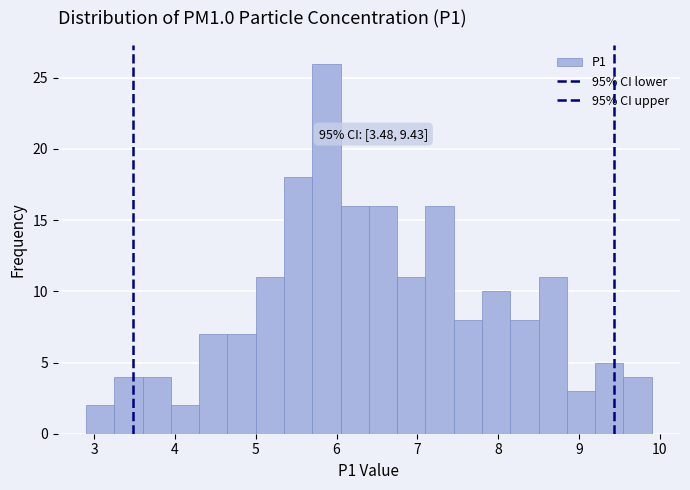

Around what value on the x-axis is the tallest bar? Give the approximate position of its centre, as read against the axis.

5.9